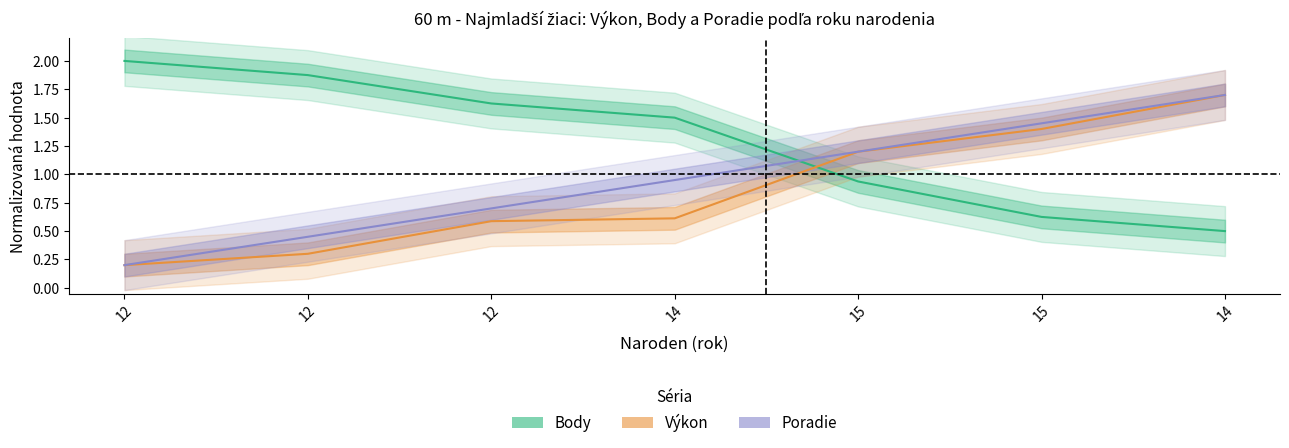

Rank the series at 14 from highest to lowest value.

Body, Poradie, Výkon